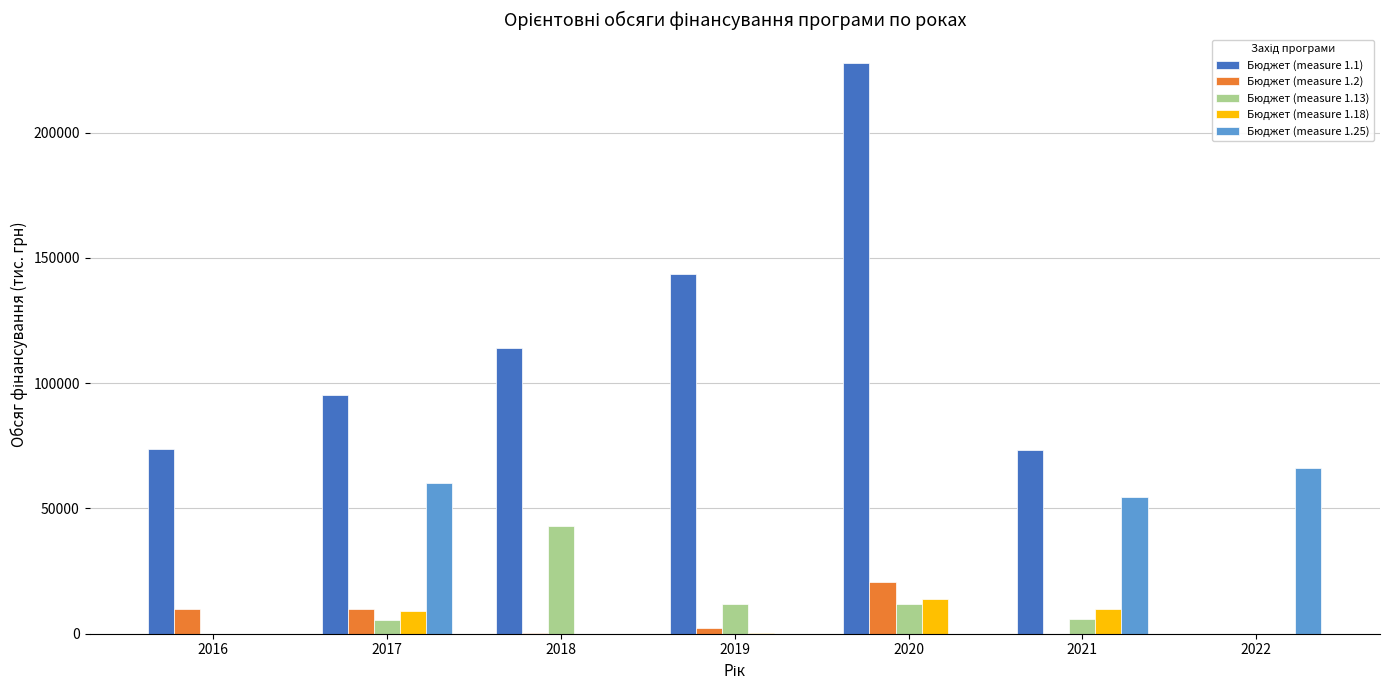

How many groups of bars are there?

7